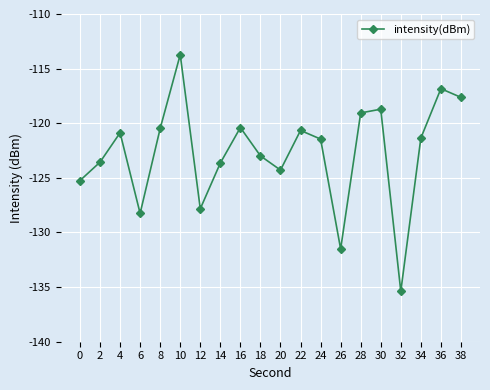

The value at 24 is -79.1. True or false?

False